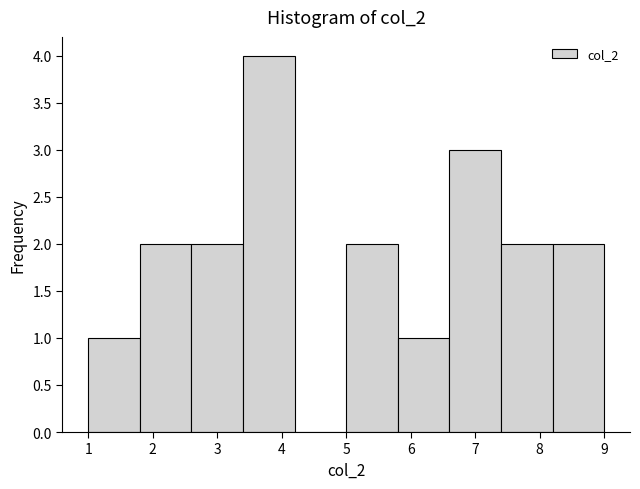

How tall is the bar that spans 3.4 to 4.2 on the x-axis? The values are not printed on the chart, so give them approximately, as read against the axis.

4